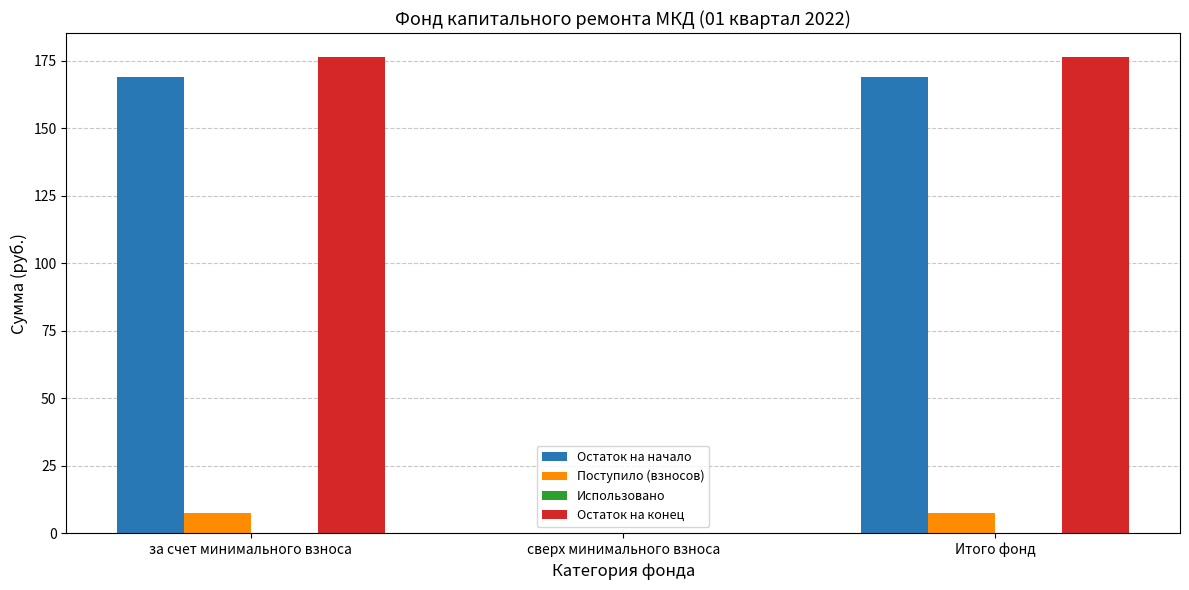

Which series has the largest total across all categories?

Остаток на конец